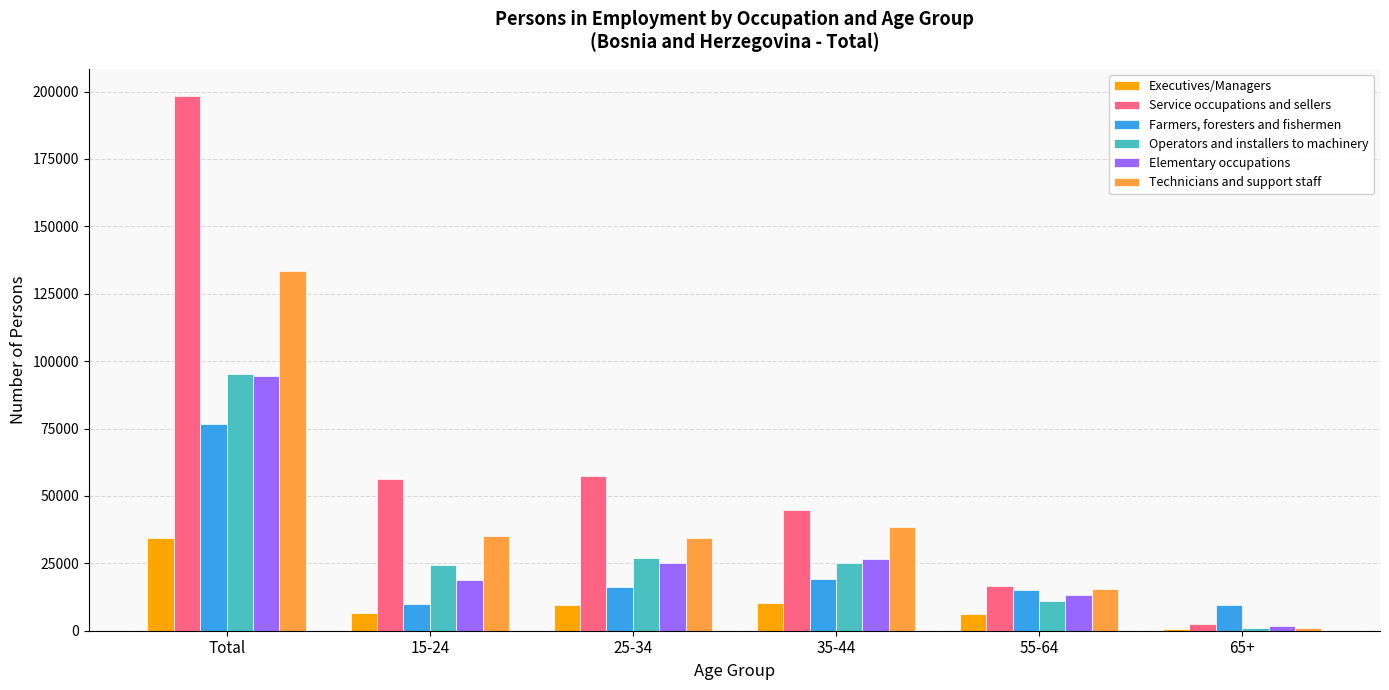

What is the sum of the Service occupations and sellers values at 35-44 and 15-24?

101009